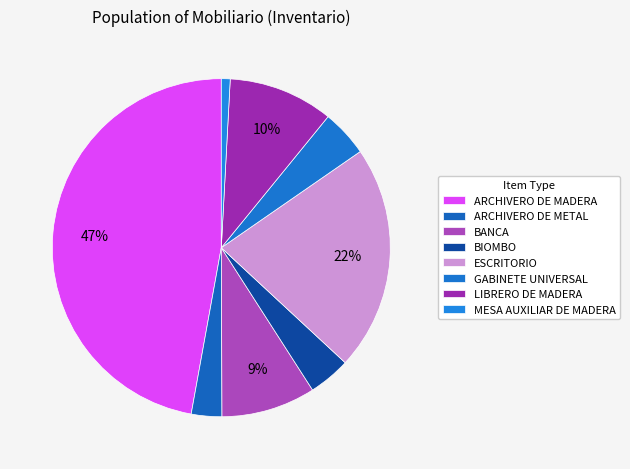

To the nearest percent, what is the average slice percentage?

12%